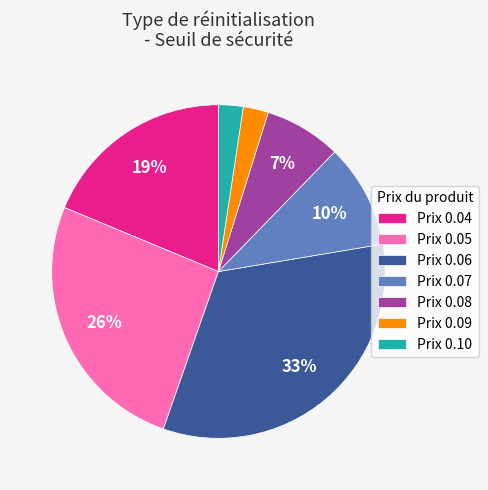

Is the sum of Prix 0.09 and Prix 0.06 greater than half?

No